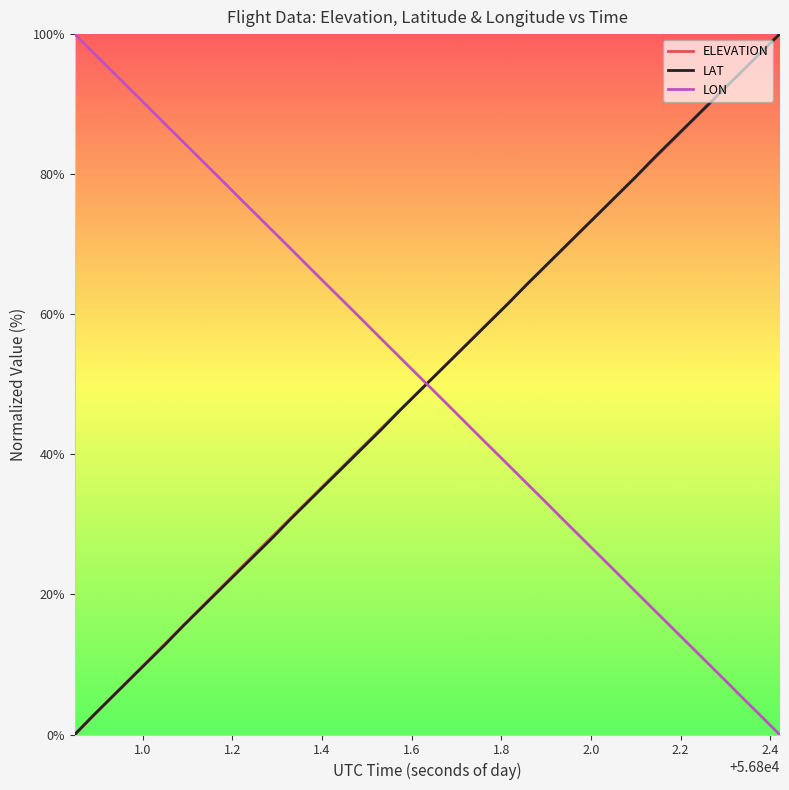

What is the maximum value for LAT?

100.0